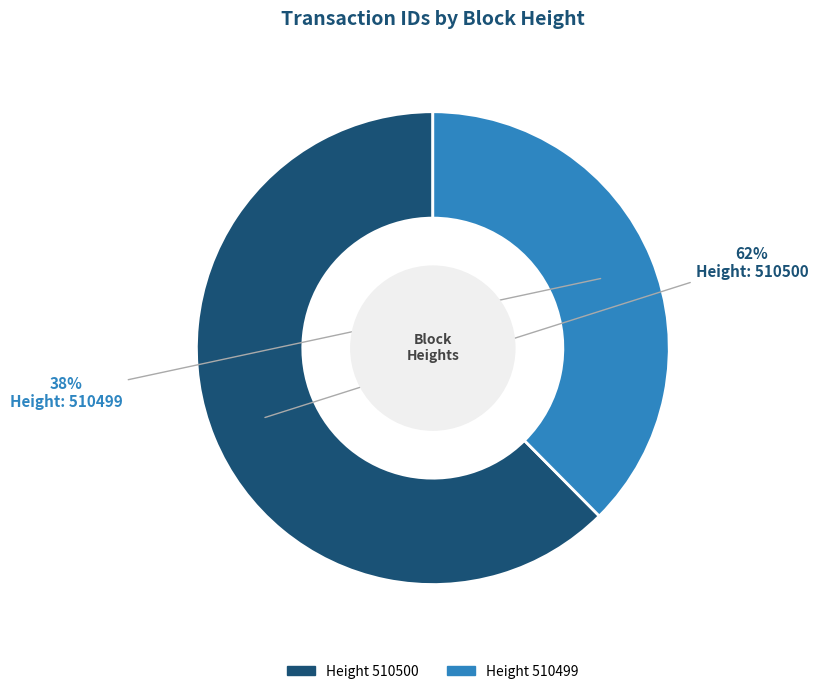

To the nearest percent, what is the average slice percentage?

50%